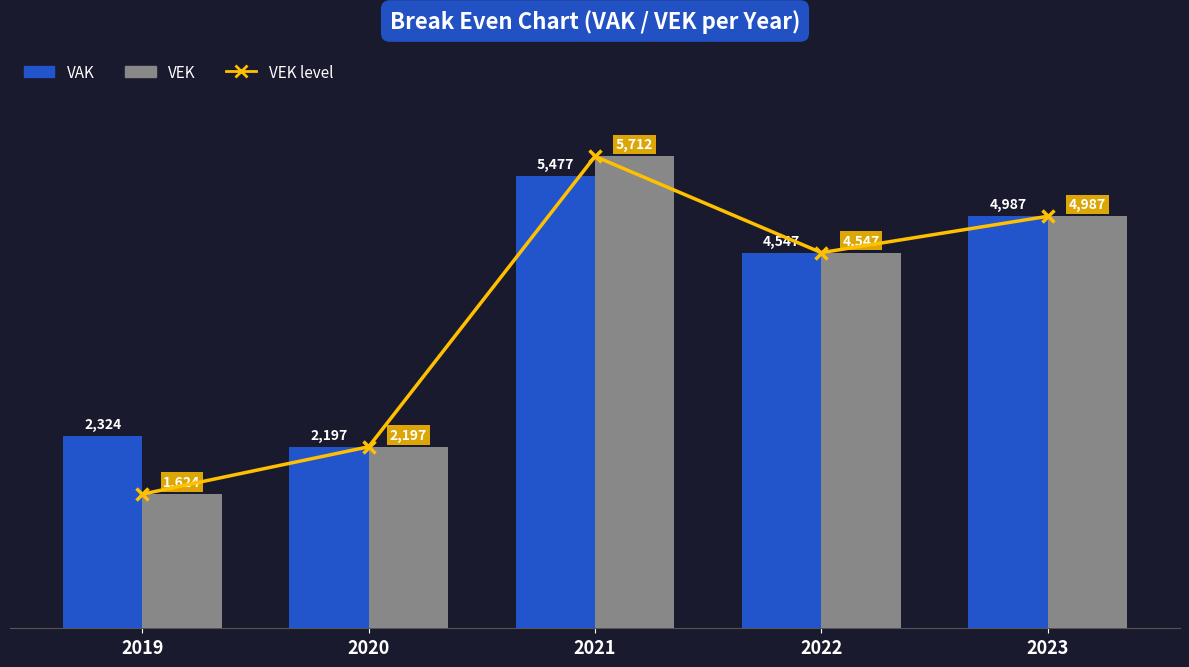

At how many categories does at least one series exceed 4346?

3